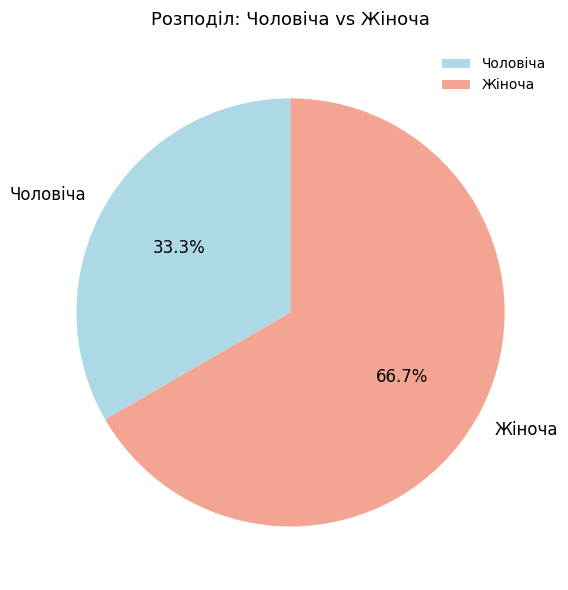

To the nearest percent, what is the average slice percentage?

50%